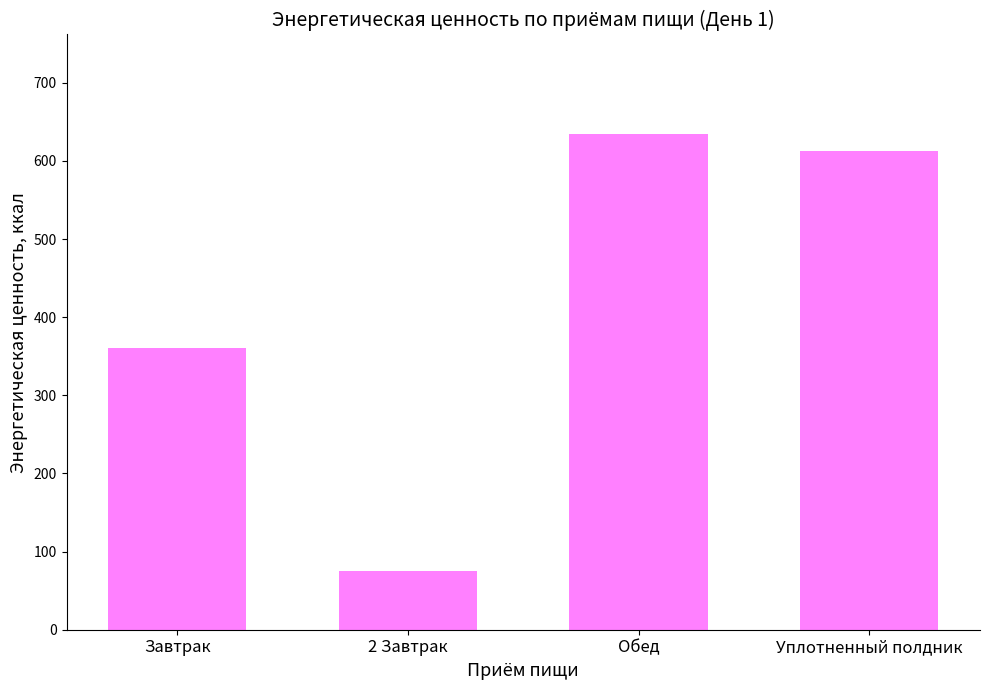

List the labels in order of value, smallest first.

2 Завтрак, Завтрак, Уплотненный полдник, Обед